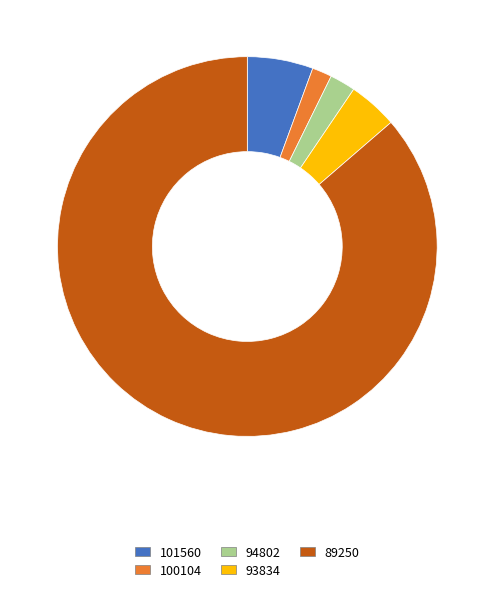

How many segments does this pie chart have?

5